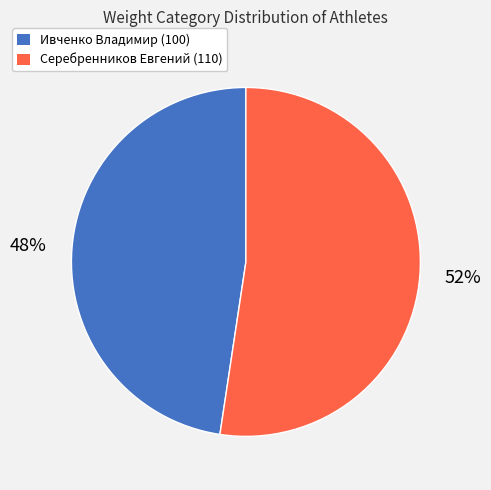

To the nearest percent, what portion does Серебренников Евгений (110) represent?

52%